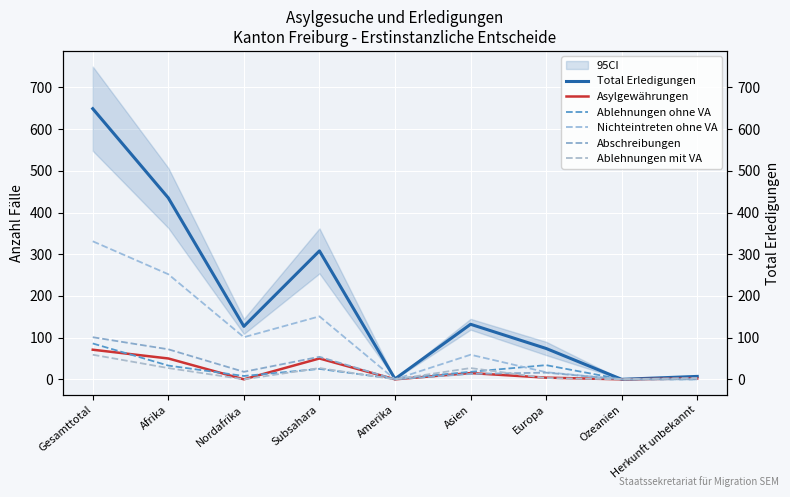

What is the difference between the second highest and minimum values in the Ablehnungen ohne VA series?

34